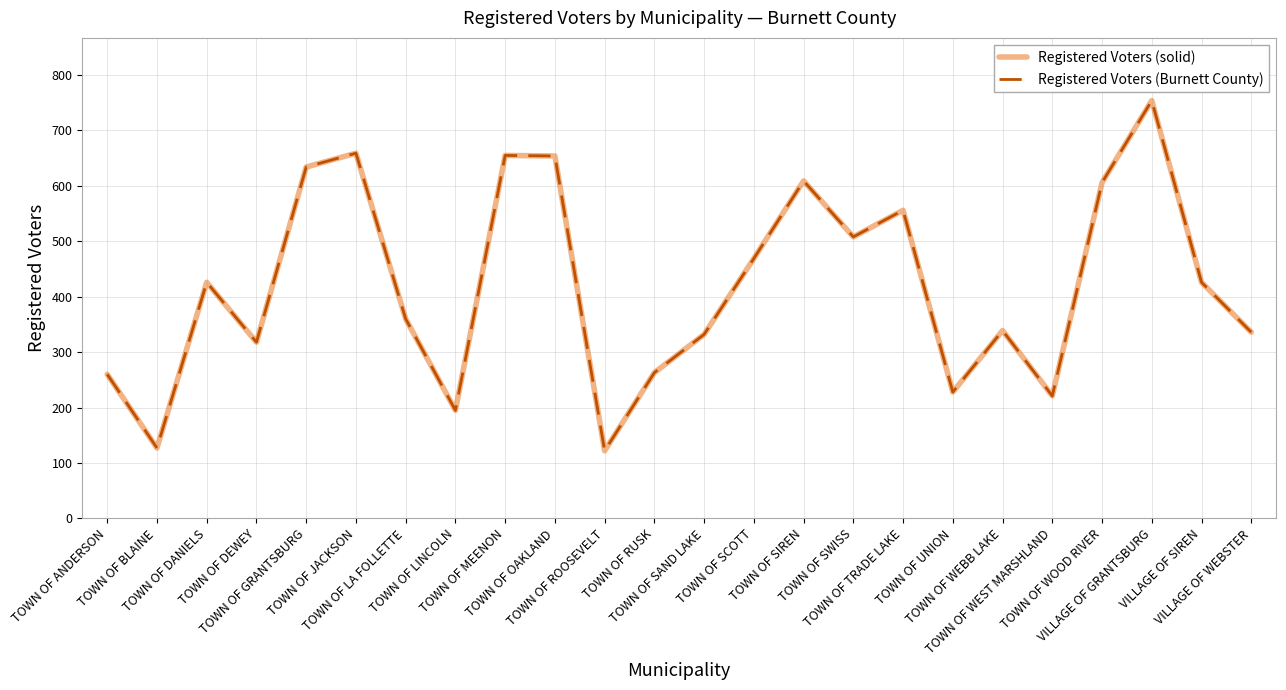

Does the chart display data point markers on the line(s)?

No